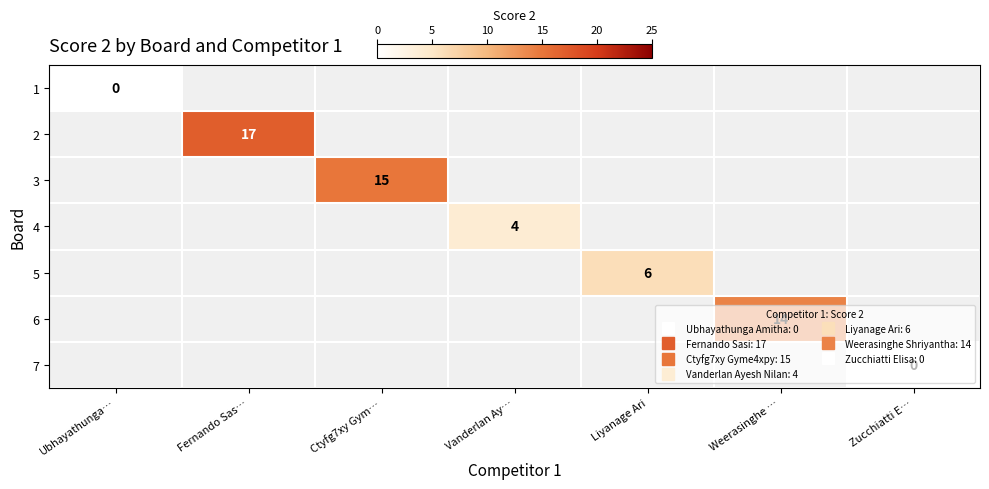

What is the maximum value shown in the chart?

17.0